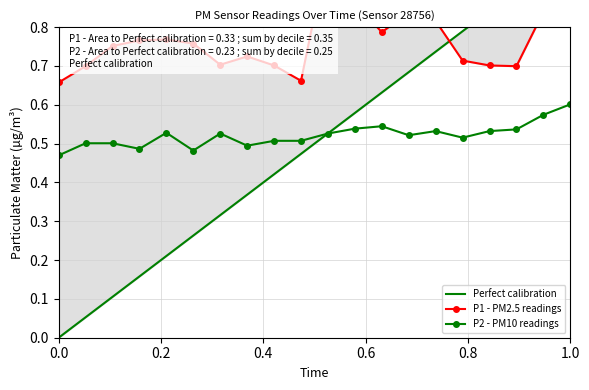

At how many categories does at least one series exceed 0?

20